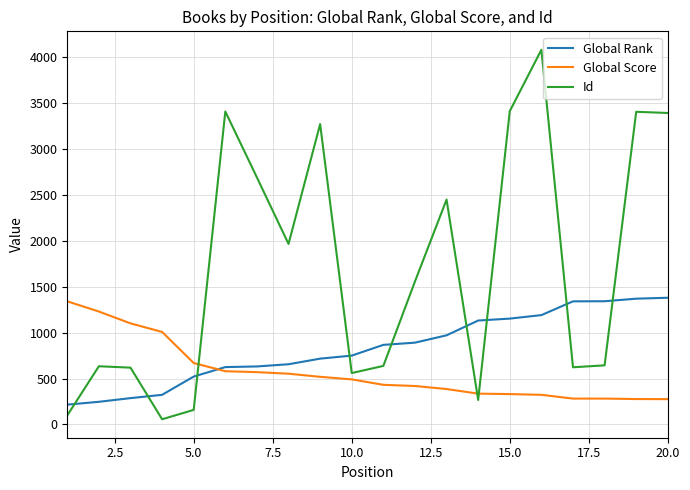

Rank the series by their average value, from lowest to highest.

Global Score, Global Rank, Id